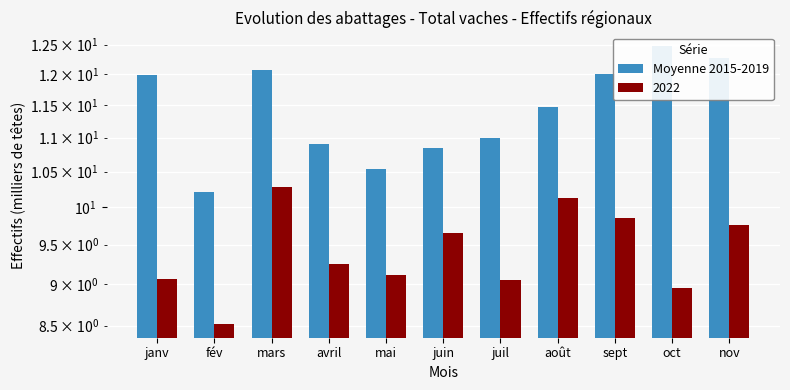

True or false: the data shows 10.2 at fév.

True